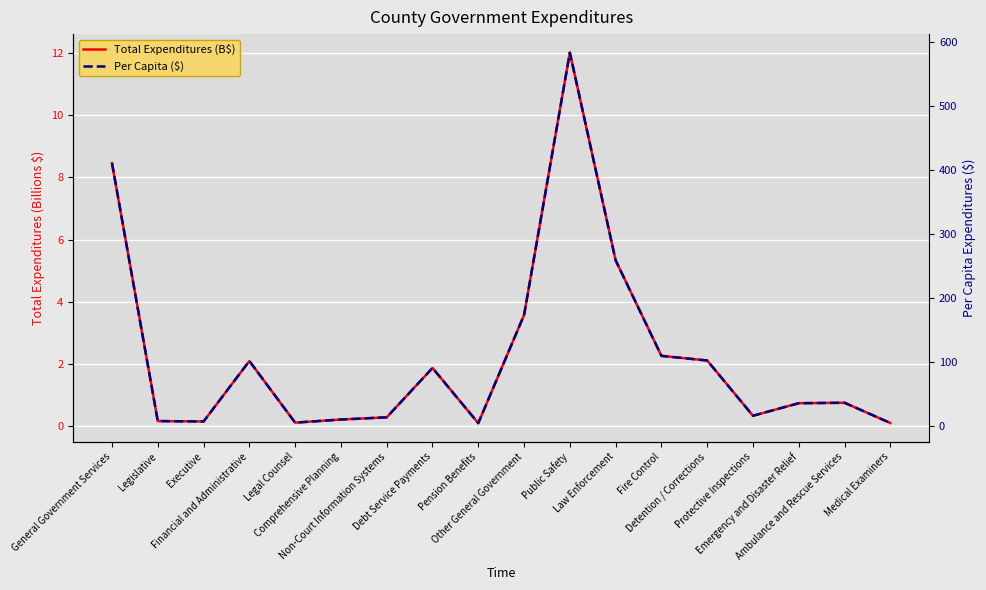

Reading left to right, list all the values displayed in this chart.

Total Expenditures (B$): General Government Services=8.5	Legislative=0.2	Executive=0.1	Financial and Administrative=2.1	Legal Counsel=0.1	Comprehensive Planning=0.2	Non-Court Information Systems=0.3	Debt Service Payments=1.9	Pension Benefits=0.1	Other General Government=3.6	Public Safety=12.0	Law Enforcement=5.3	Fire Control=2.3	Detention / Corrections=2.1	Protective Inspections=0.3	Emergency and Disaster Relief=0.7	Ambulance and Rescue Services=0.7	Medical Examiners=0.1
Per Capita ($): General Government Services=410.4	Legislative=7.3	Executive=6.7	Financial and Administrative=101.2	Legal Counsel=4.9	Comprehensive Planning=9.7	Non-Court Information Systems=13.2	Debt Service Payments=90.3	Pension Benefits=4.1	Other General Government=173.1	Public Safety=583.1	Law Enforcement=258.5	Fire Control=109.2	Detention / Corrections=102.0	Protective Inspections=15.6	Emergency and Disaster Relief=35.2	Ambulance and Rescue Services=35.9	Medical Examiners=4.3